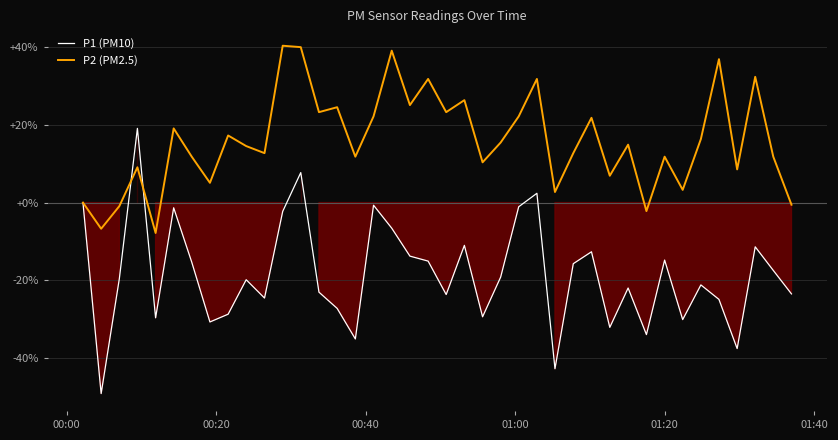

Between 01:40 and 01:00, which is larger?

01:00